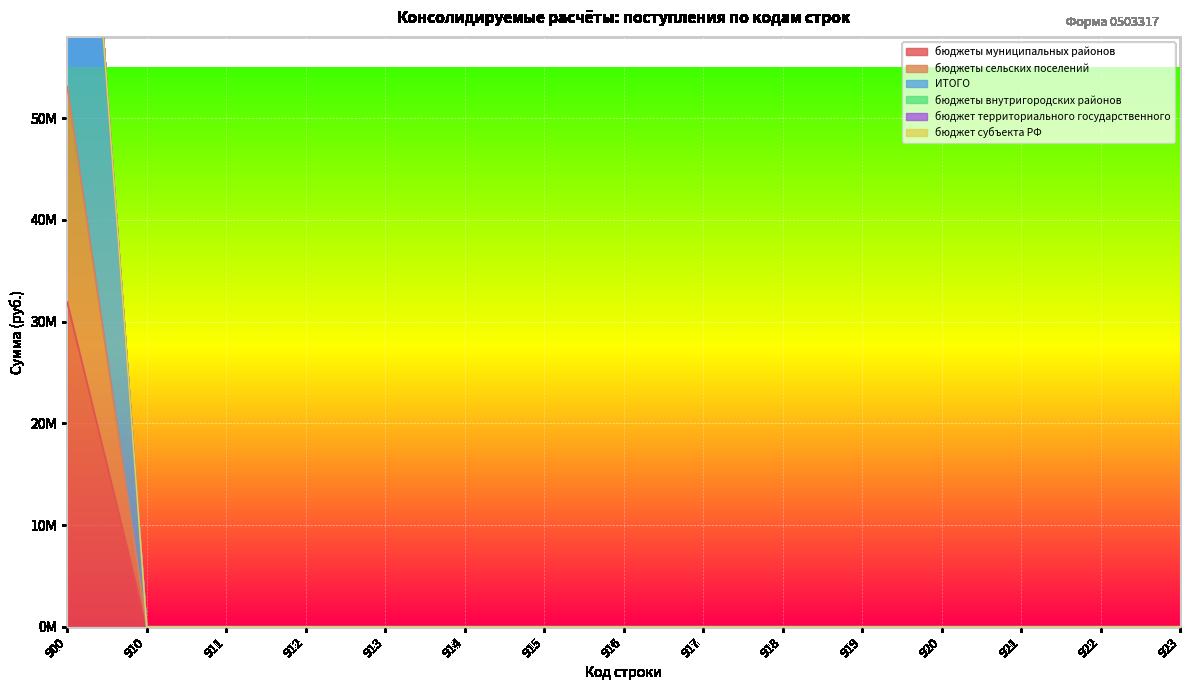

True or false: бюджеты сельских поселений and бюджеты муниципальных районов intersect in this chart.

False